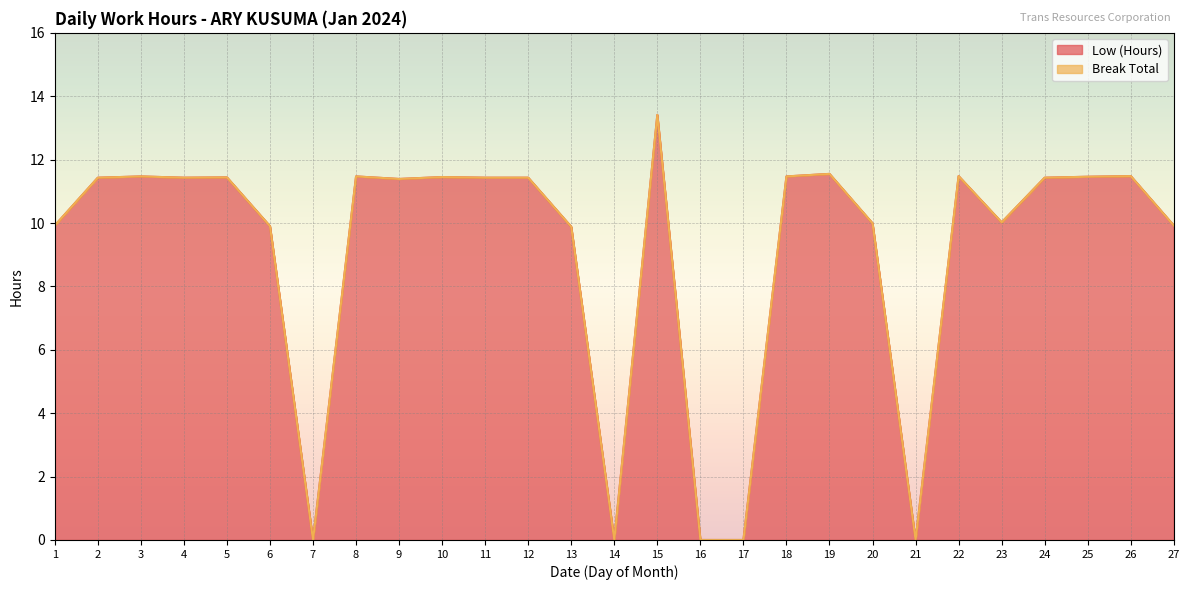

Which category has the highest value across all series?

15